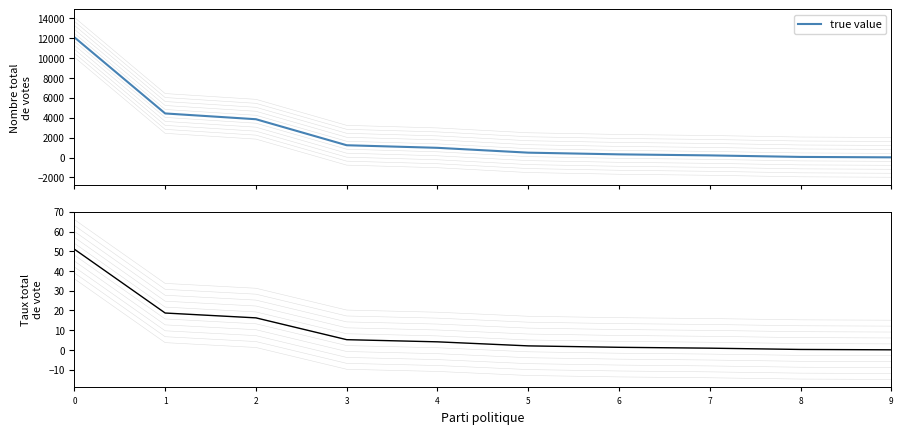

Which series has the widest spread of values?

true value